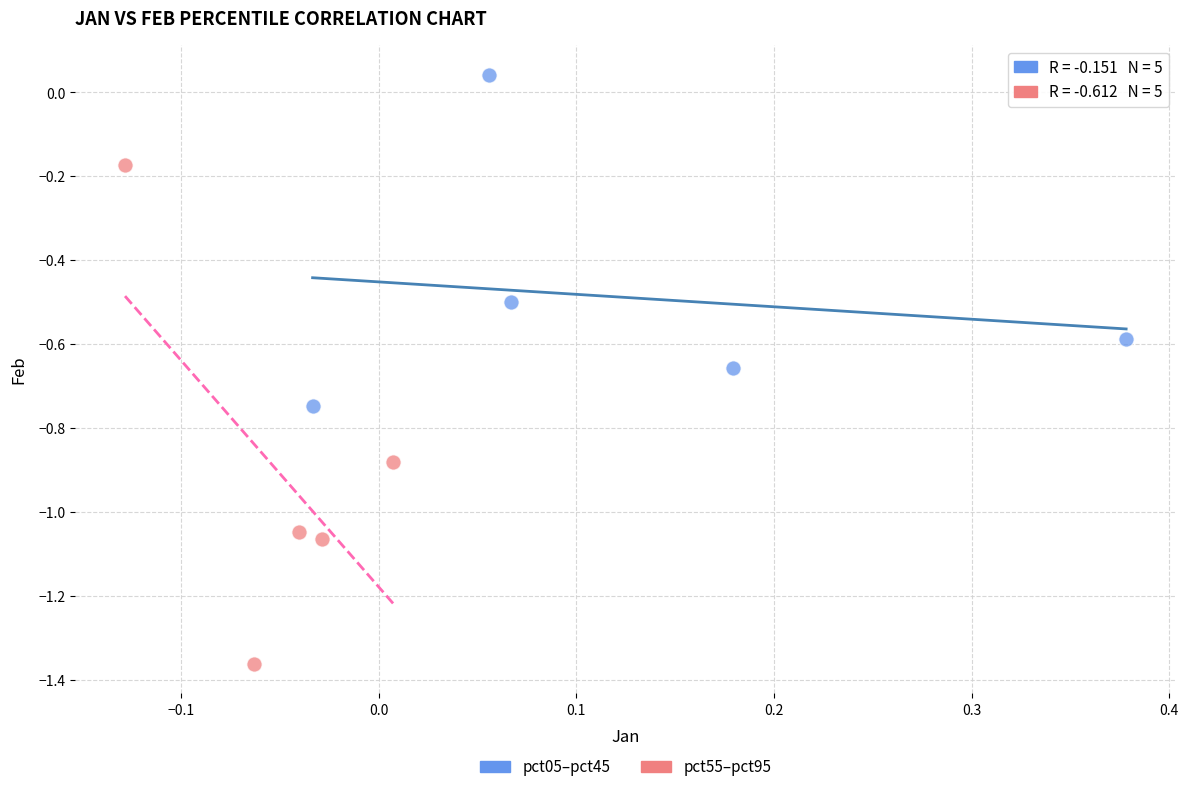

Which series has the widest spread of Y values?

pct55–pct95